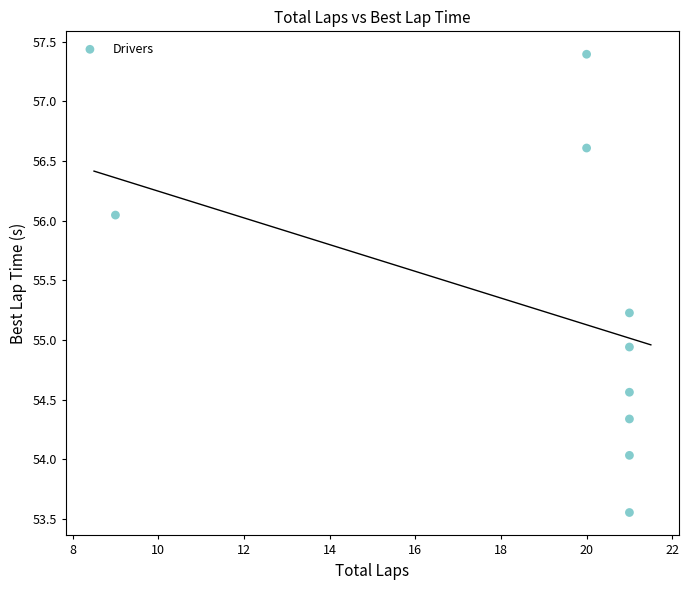

What is the average X value?

19.4